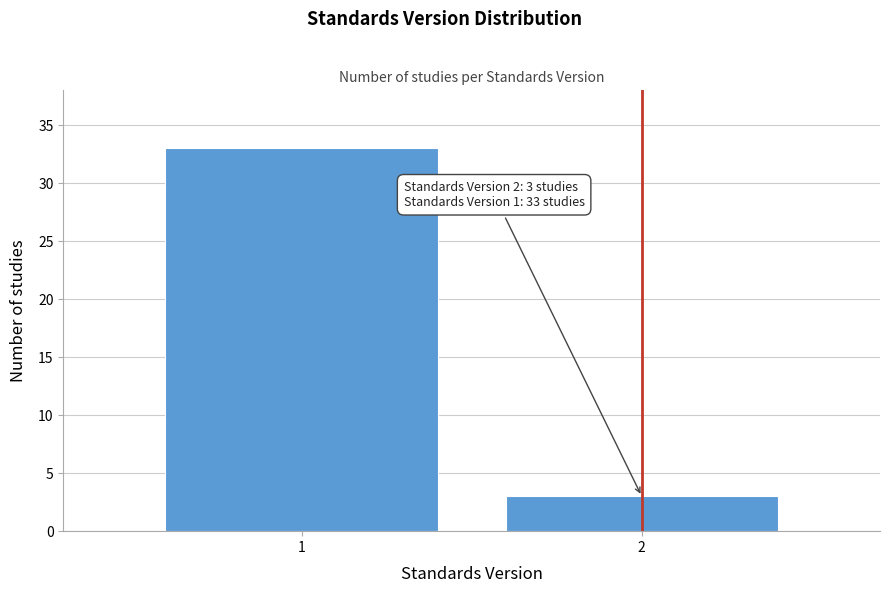

Reading left to right, extract all data points from this chart.

33	3